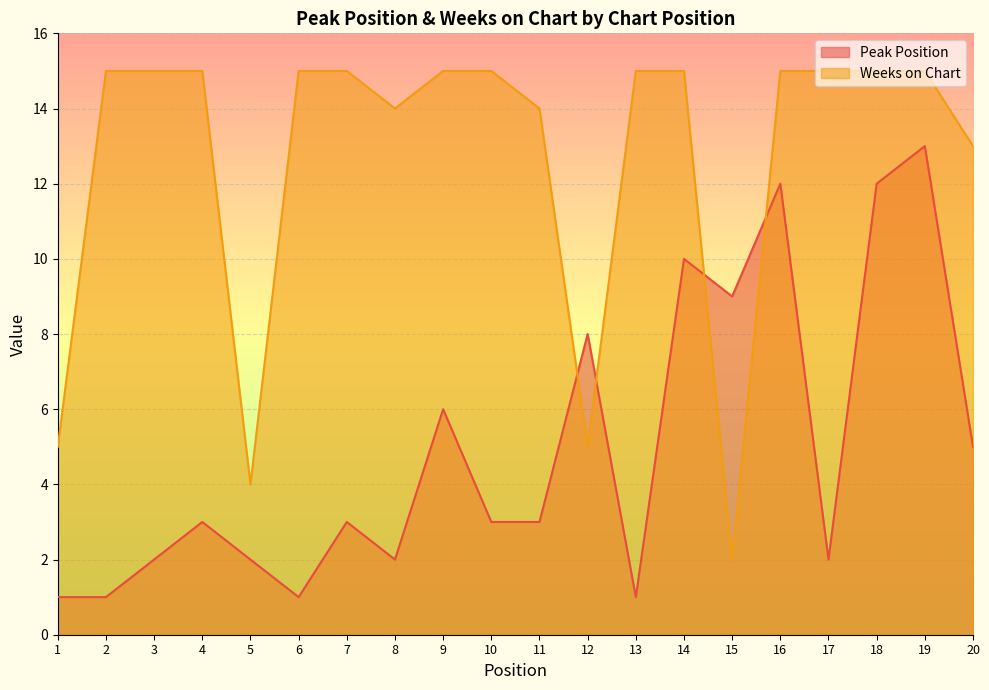

What are all the series names shown in the legend?

Peak Position, Weeks on Chart